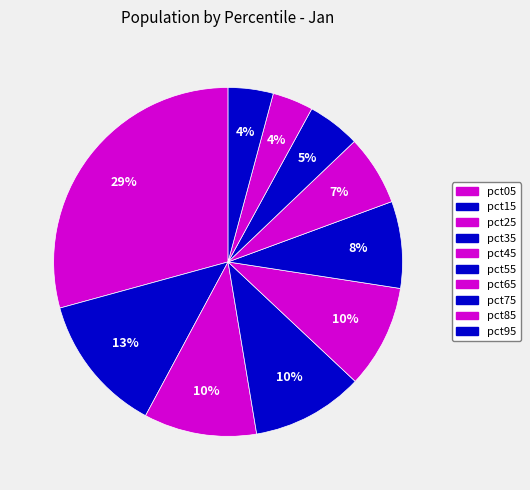

How many slices are in this pie chart?

10